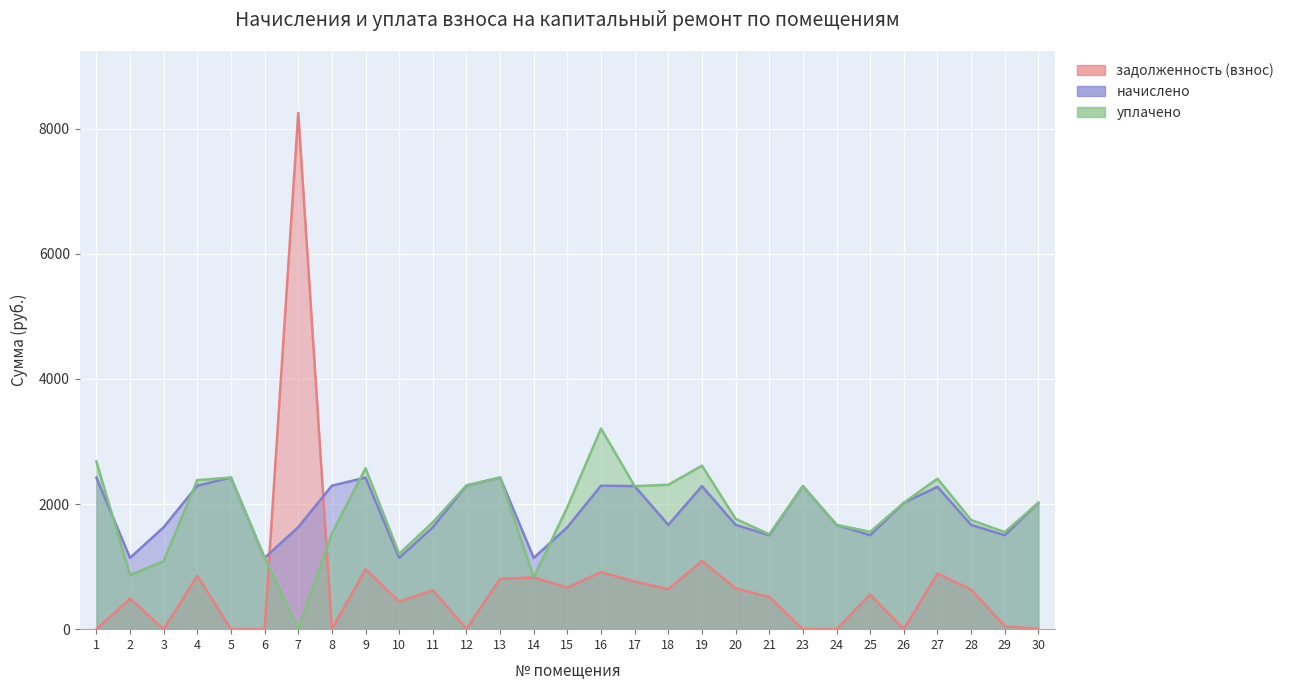

In начислено, how many points are higher than both neighbors (excluding endpoints)?

7